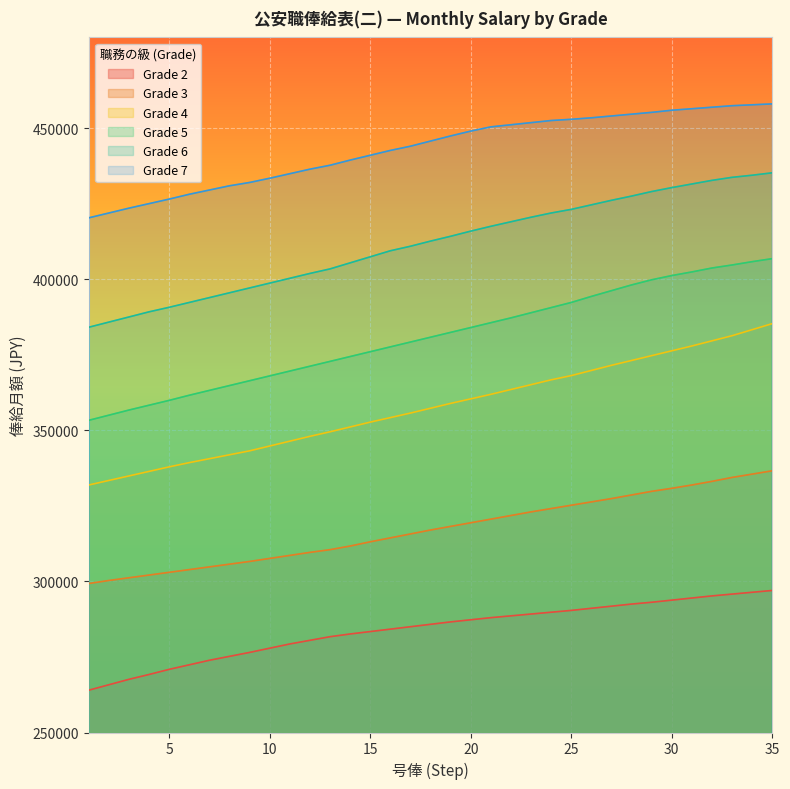

True or false: Grade 7 and Grade 5 intersect in this chart.

False